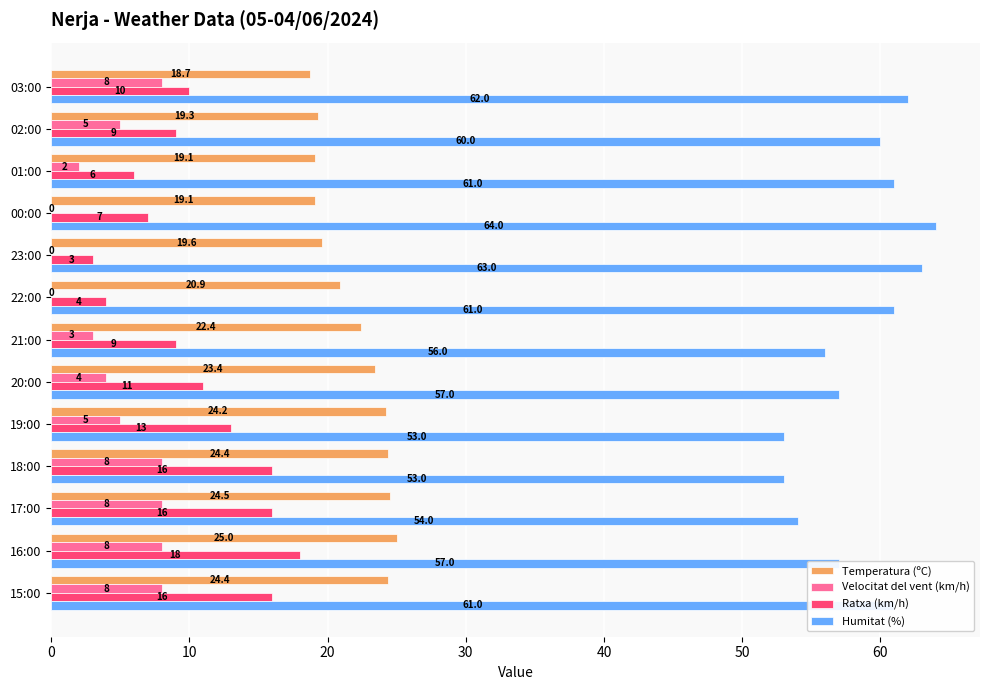

Which series has the largest total across all categories?

Humitat (%)